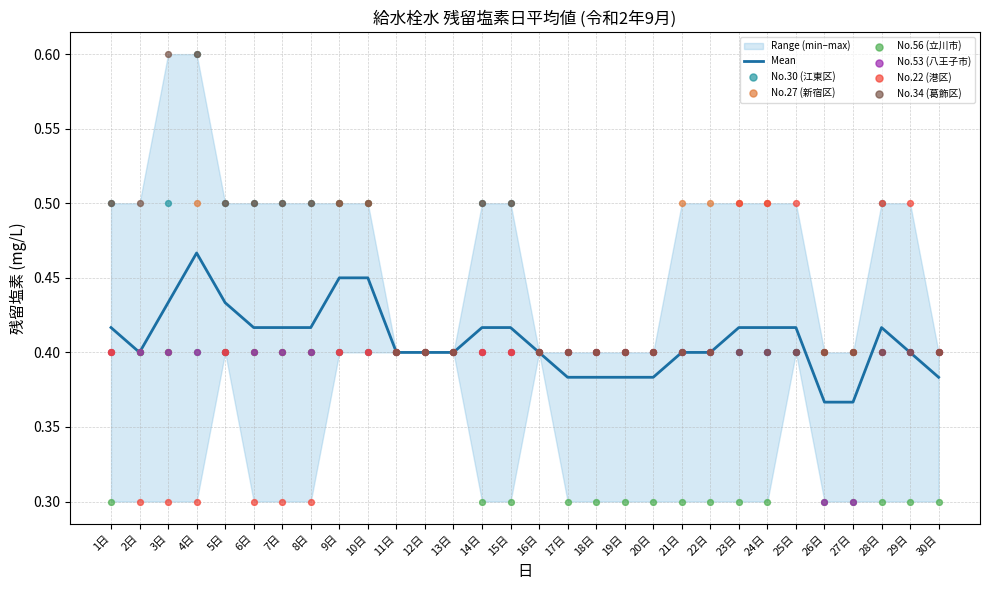

The value of Mean at 14日 is 0.1. True or false?

False